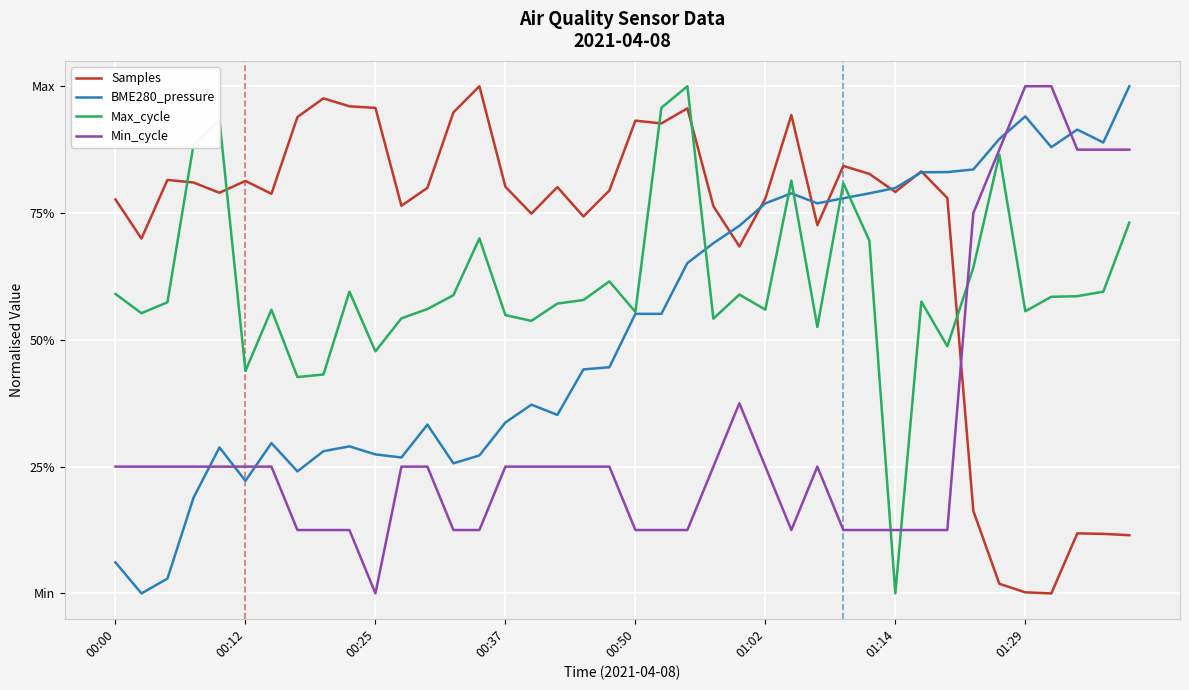

Does the chart have visible grid lines?

Yes